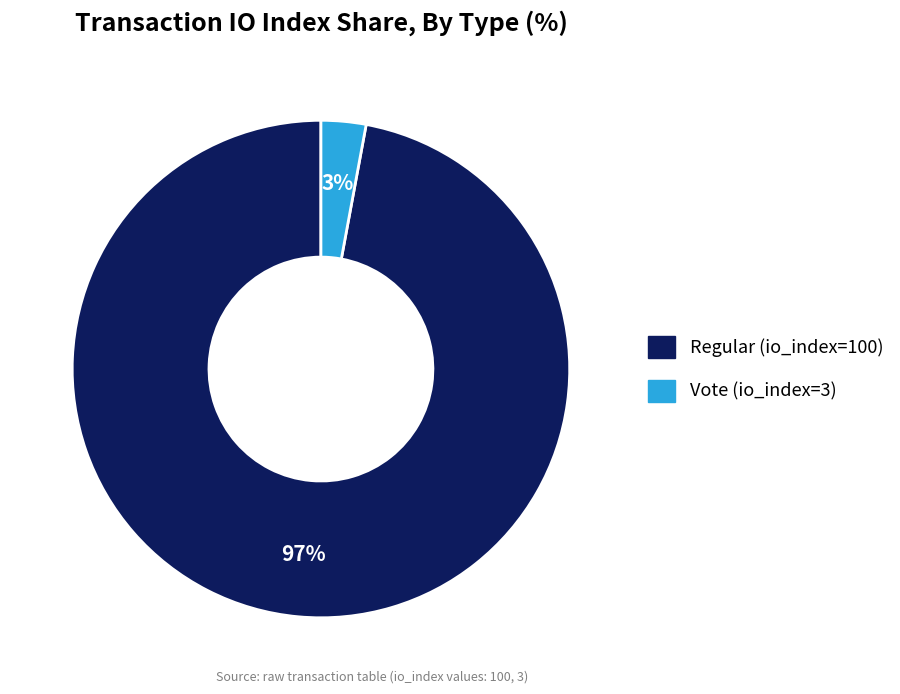

Is there a majority slice in this chart?

Yes